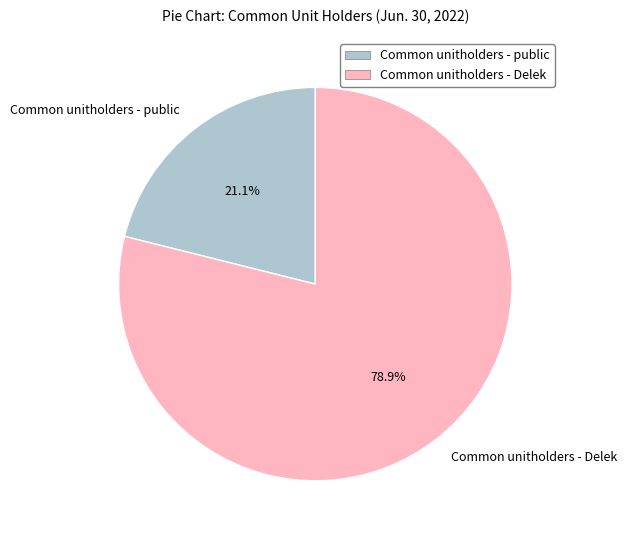

To the nearest percent, what is the difference between the Common unitholders - Delek and Common unitholders - public slice percentages?

58%